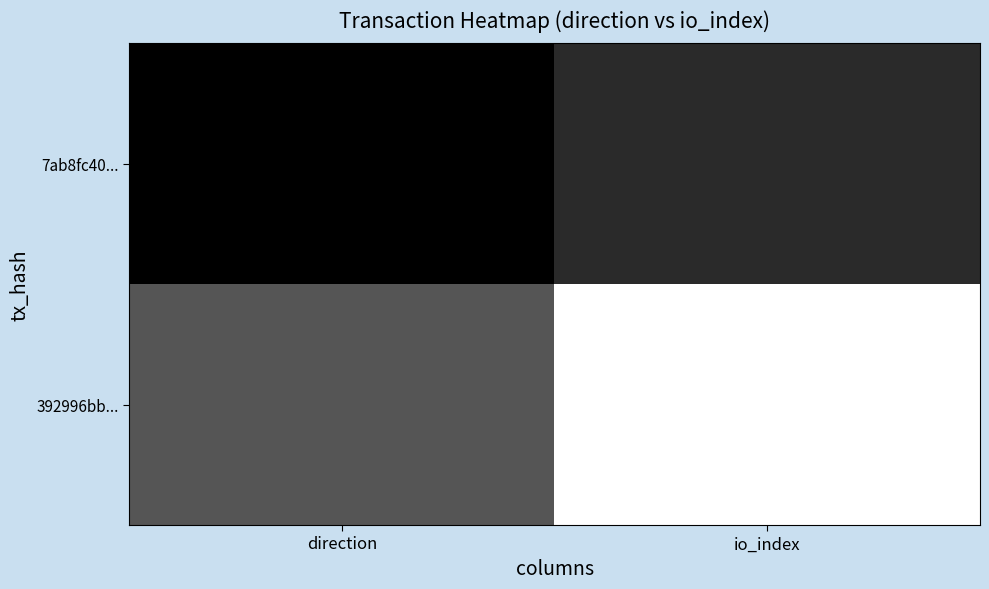

At which category is the sum across all series the highest?

io_index